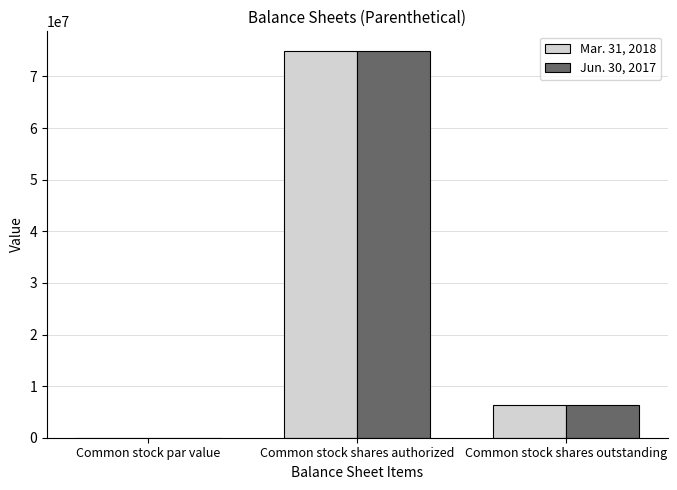

Where is Mar. 31, 2018 nearest to the value 37500000?

Common stock shares outstanding